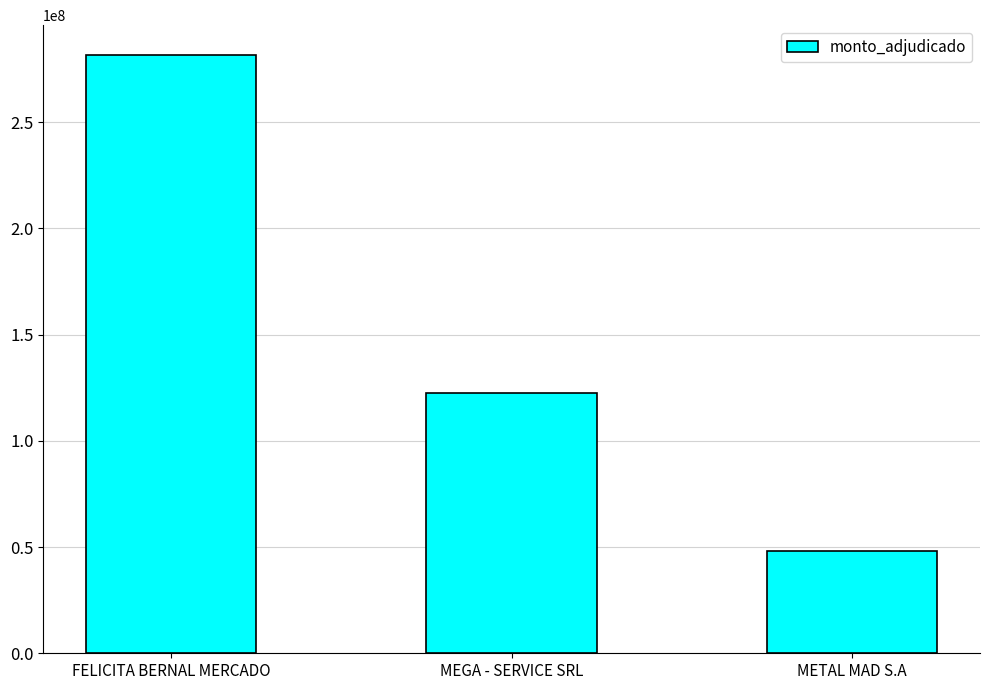

Reading left to right, list all the values displayed in this chart.

FELICITA BERNAL MERCADO=281495000	MEGA - SERVICE SRL=122485253	METAL MAD S.A=48300000